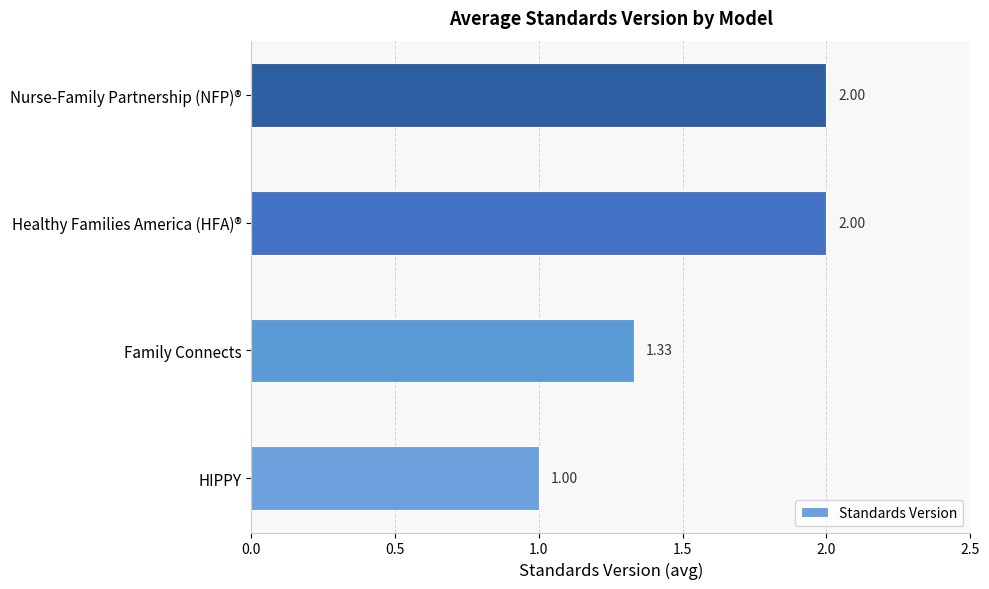

What is the change in value from Family Connects to Nurse-Family Partnership (NFP)®?

+0.7